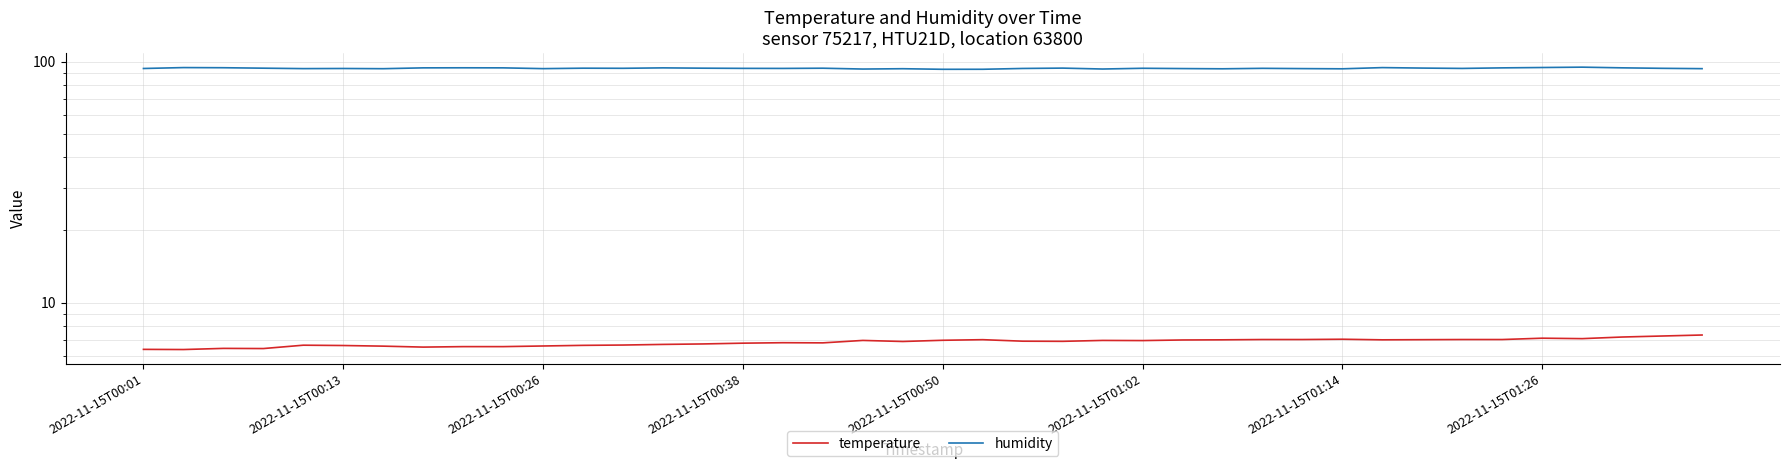

What is the average value of the temperature series?

6.8